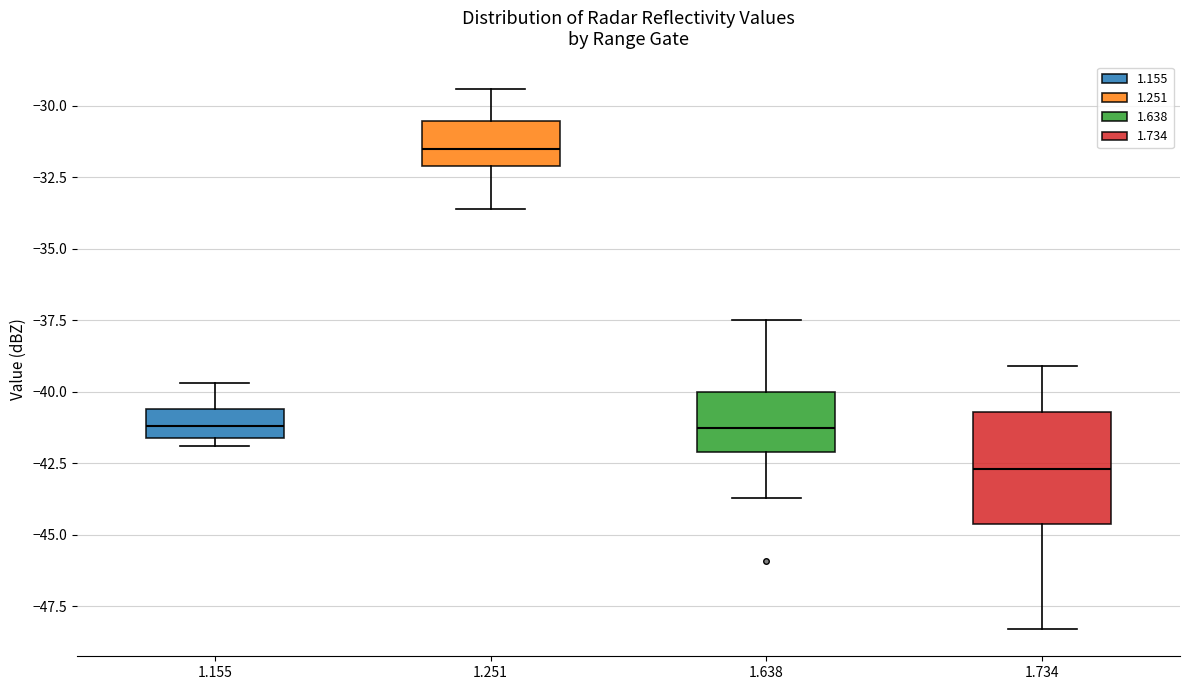

Reading left to right, read every box against the y-axis: the position of its median line, the range the box covers, and the ends of its whiskers. The values are not printed on the chart, so give them approximately, as read against the axis.

1.155: median -41.0, box -41.5 to -40.5, whiskers -42.0 to -39.5
1.251: median -31.5, box -32.0 to -30.5, whiskers -33.5 to -29.5
1.638: median -41.0, box -42.0 to -40.0, whiskers -43.5 to -37.5
1.734: median -42.5, box -44.5 to -40.5, whiskers -48.5 to -39.0